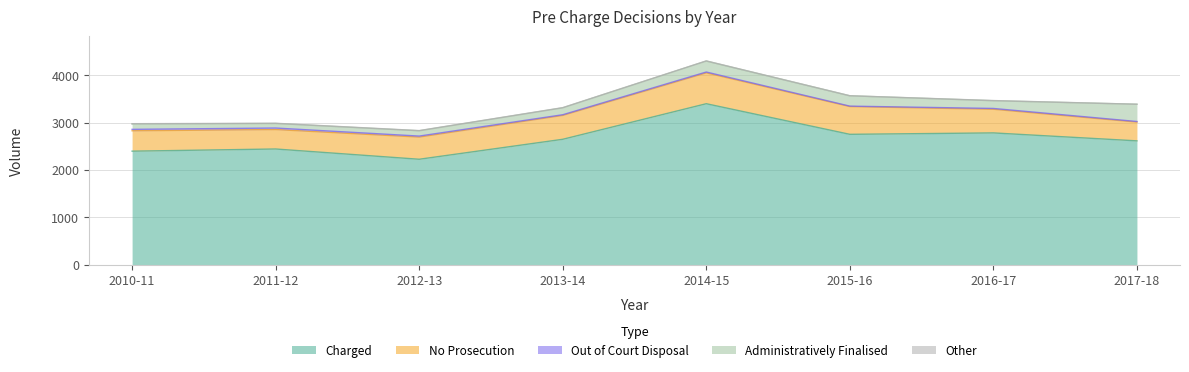

The value of Other at 2012-13 is 4. True or false?

True